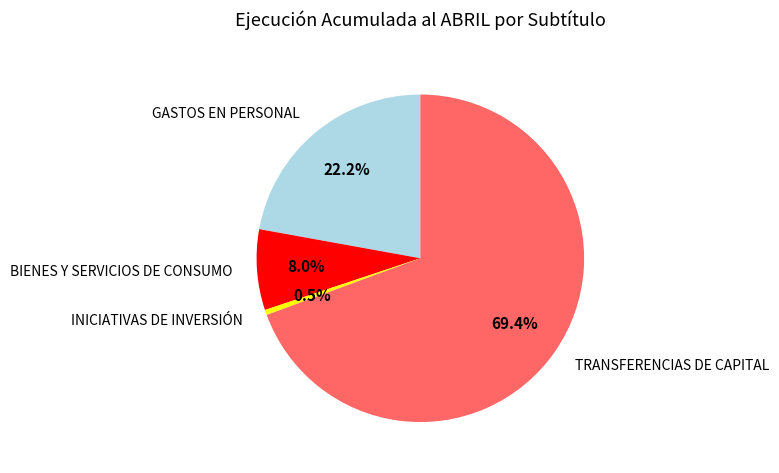

What is the ratio of the value at GASTOS EN PERSONAL to the value at INICIATIVAS DE INVERSIÓN?

43.1